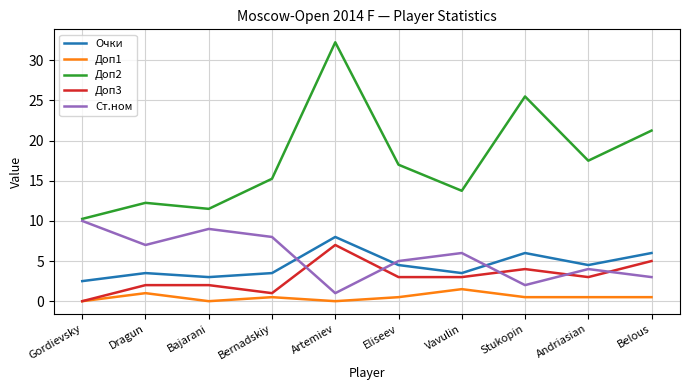

Which series has the largest total across all categories?

Доп2